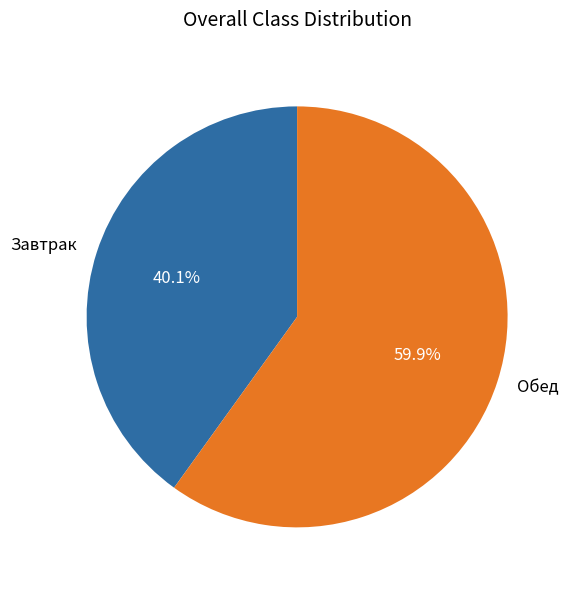

What is the total percentage of Обед and Завтрак?

100.0%